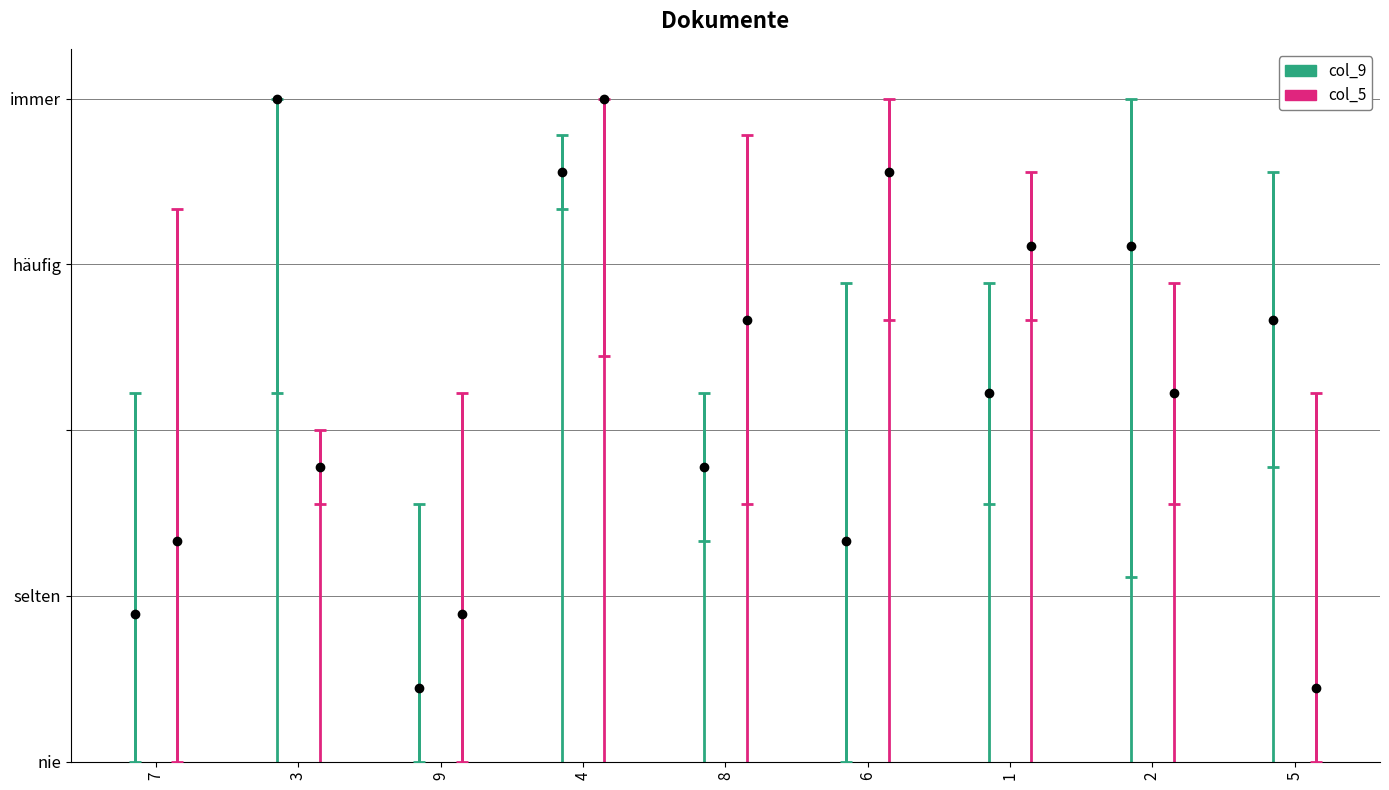

What is the label of the 5th point from the right?

8